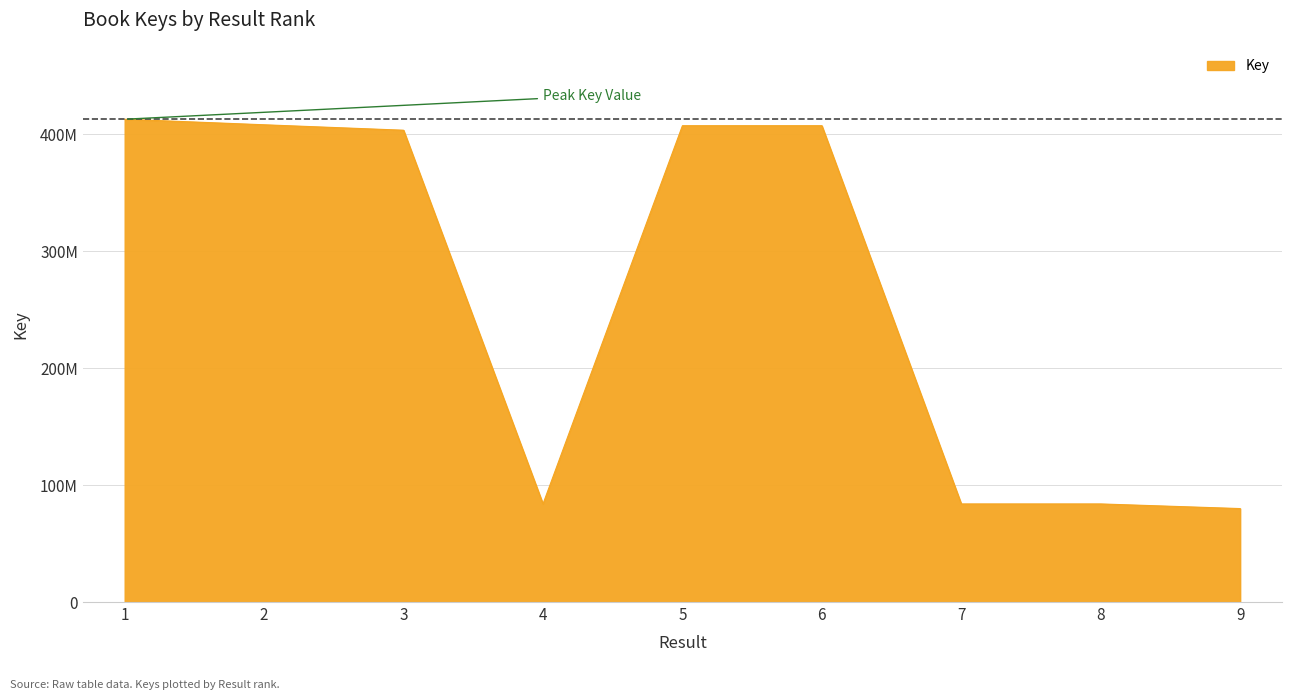

Does the chart display data point markers on the line(s)?

No